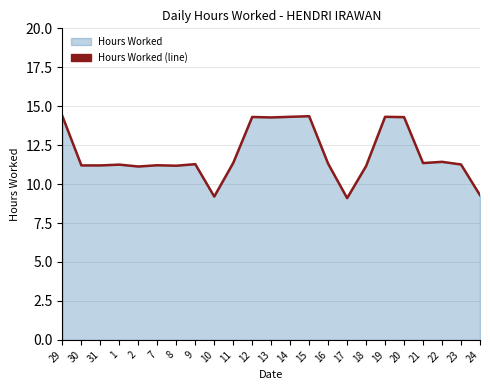

How many lines are shown in the chart?

1